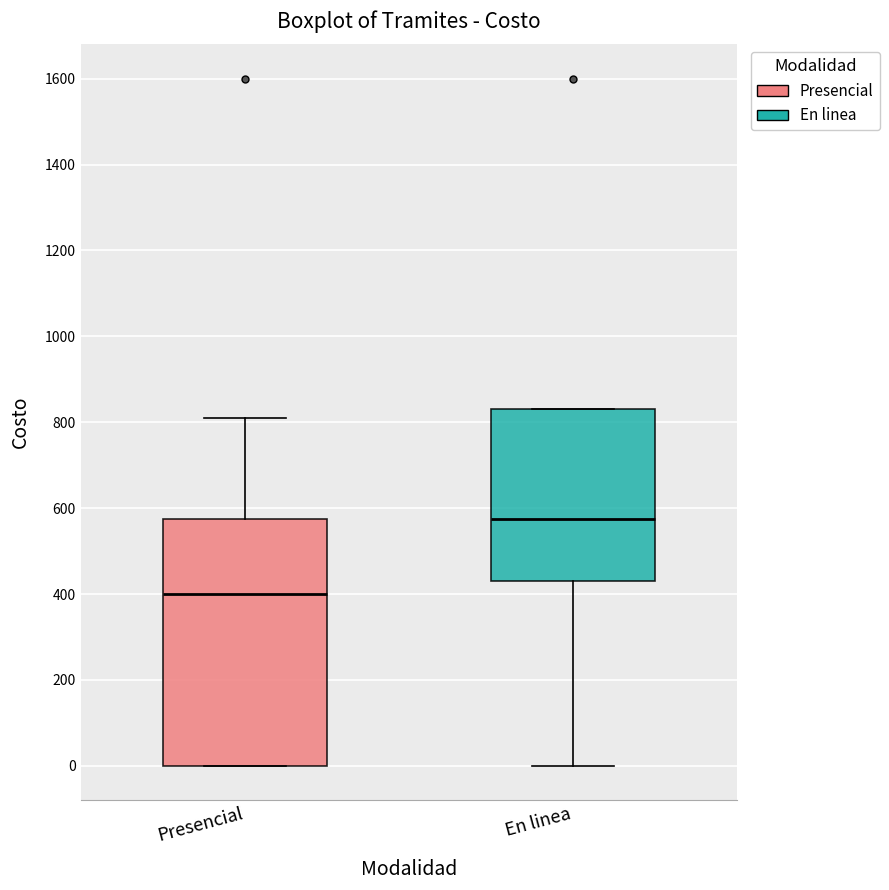

Where is the upper edge of the box for En linea on the y-axis? The values are not printed on the chart, so give them approximately, as read against the axis.

840